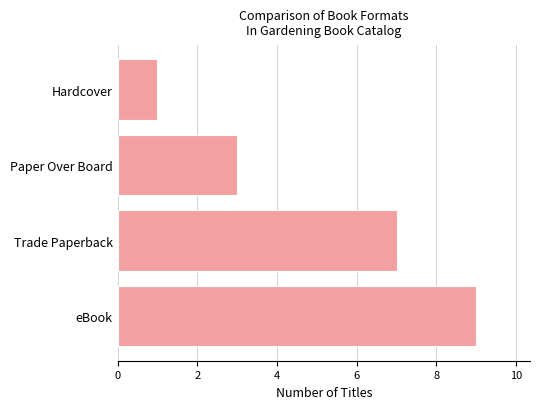

Does the chart contain stacked bars?

No